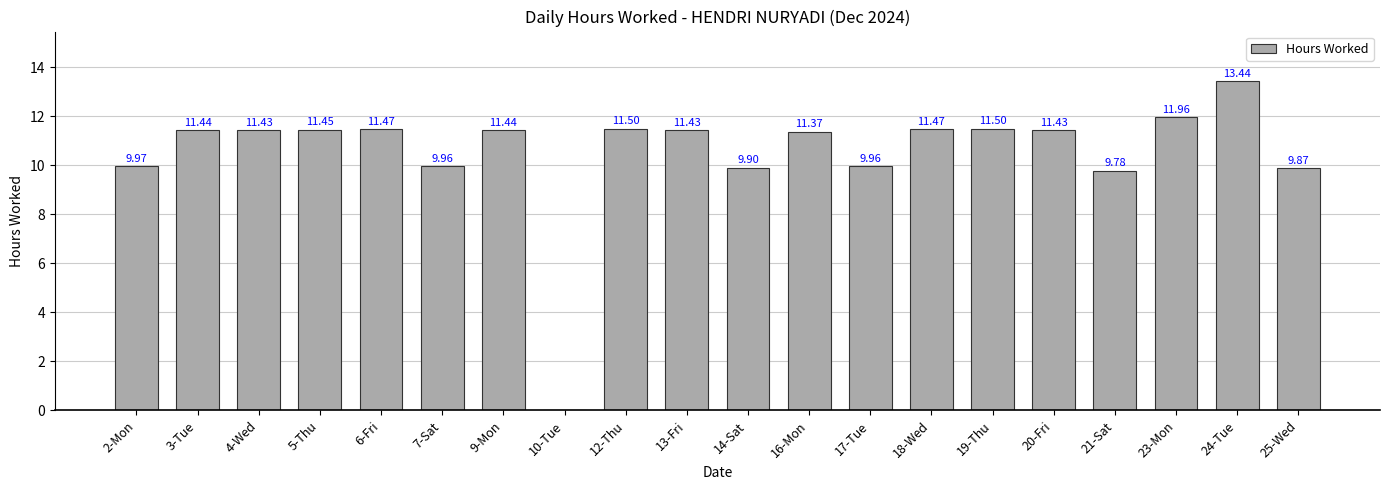

What is the average value?

10.5